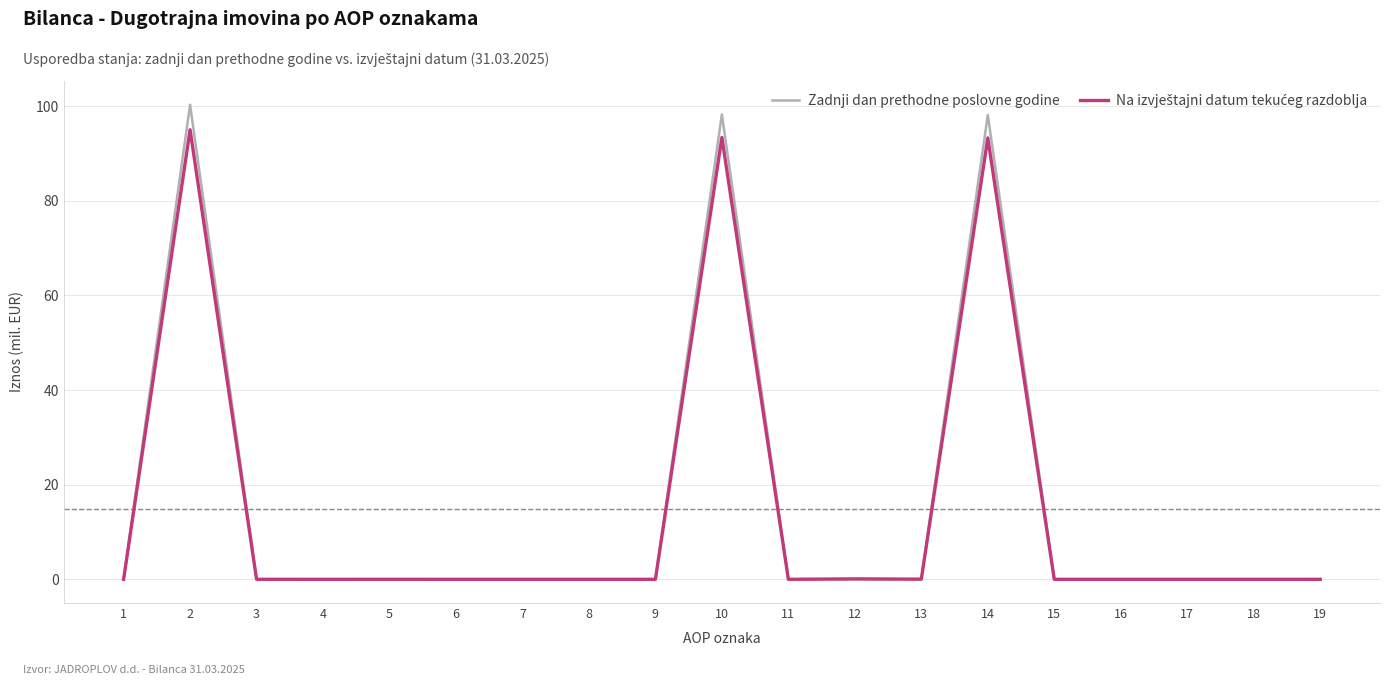

Is it true that Zadnji dan prethodne poslovne godine equals 0.0 at 9?

True